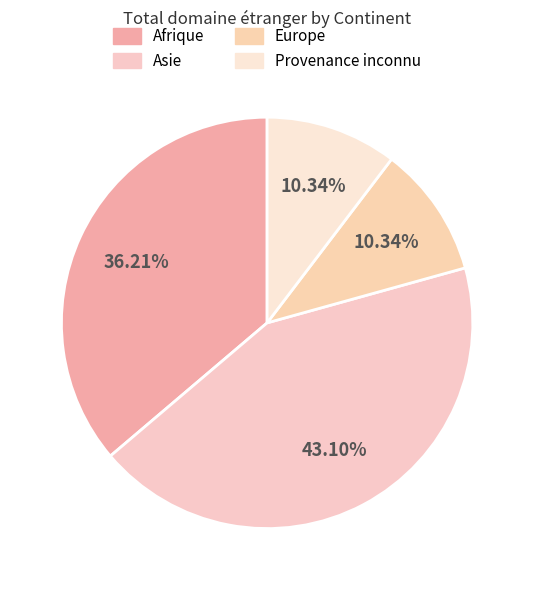

How many slices are in this pie chart?

4